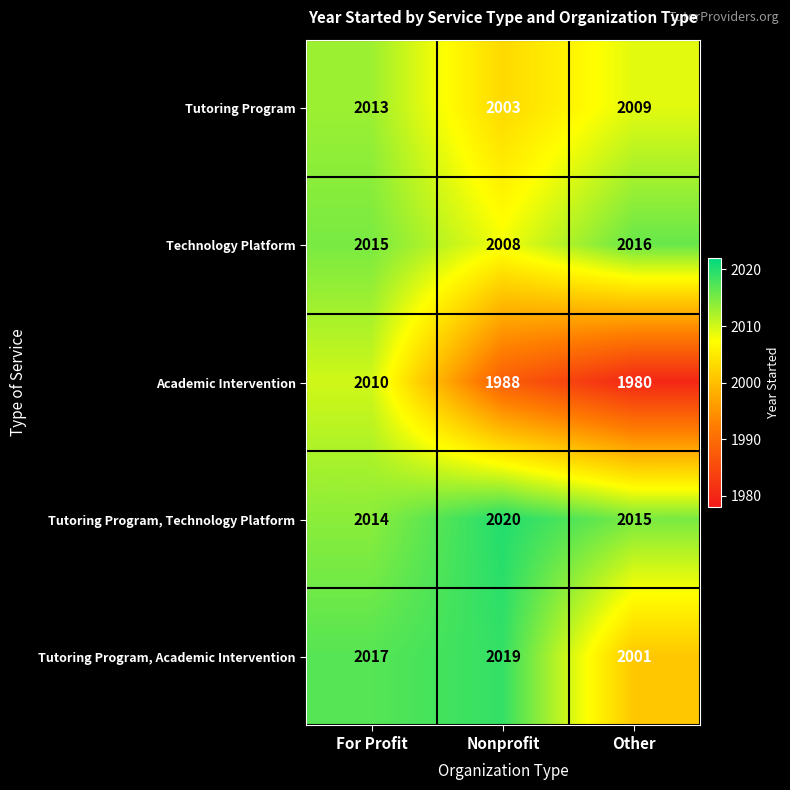

What is the spread (max minus min) of values at For Profit?

7